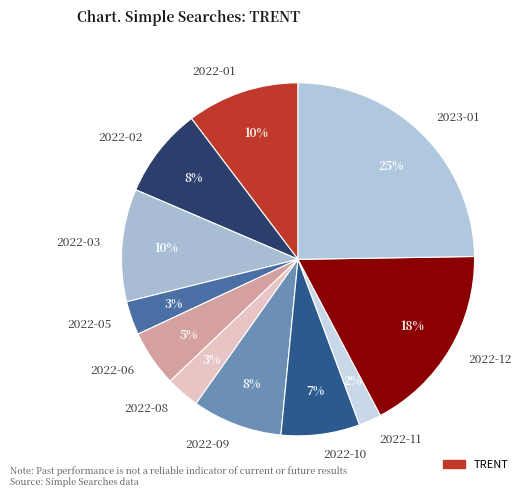

Do 2022-08 and 2022-05 together represent more than half of the pie?

No